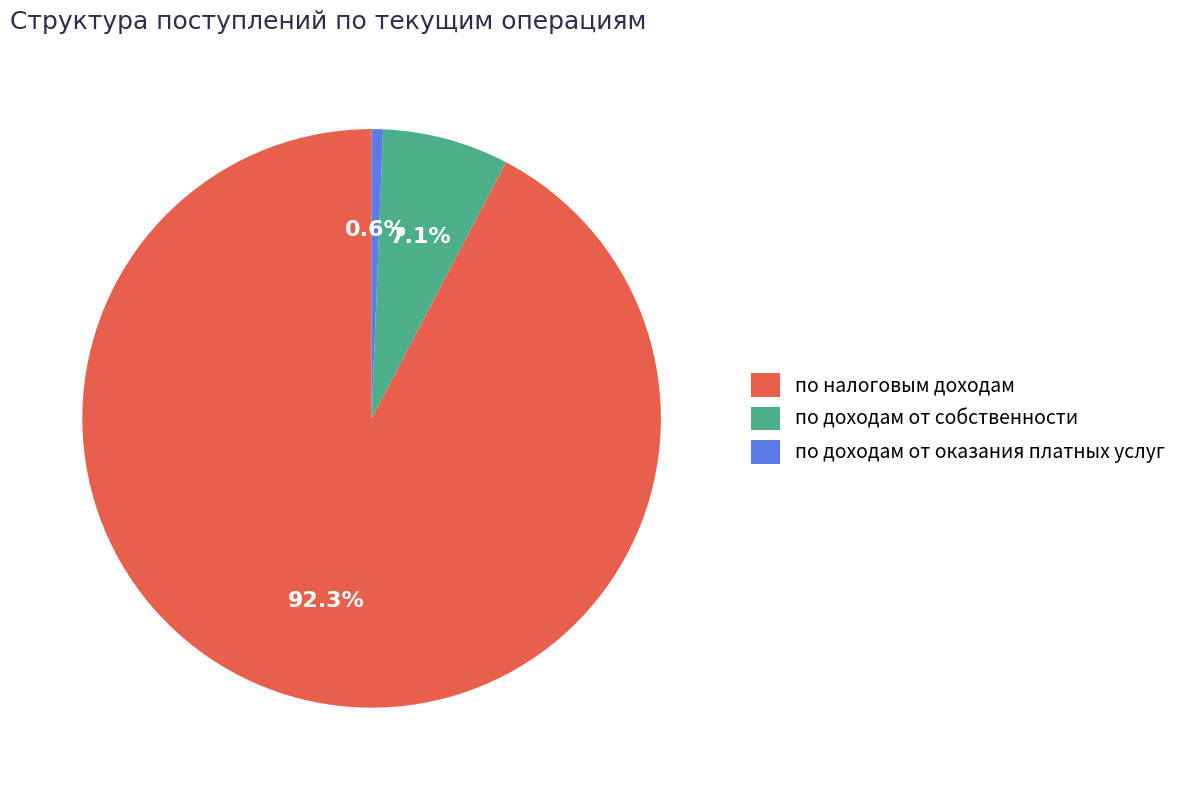

Rank the categories by value from lowest to highest.

по доходам от оказания платных услуг, по доходам от собственности, по налоговым доходам